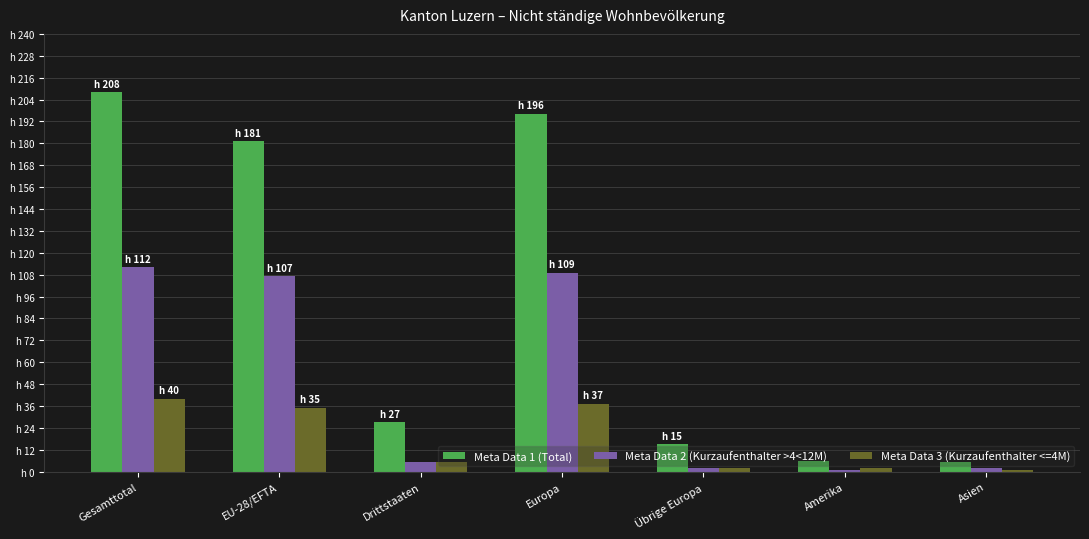

At which category does the chart reach its peak across all series?

Gesamttotal